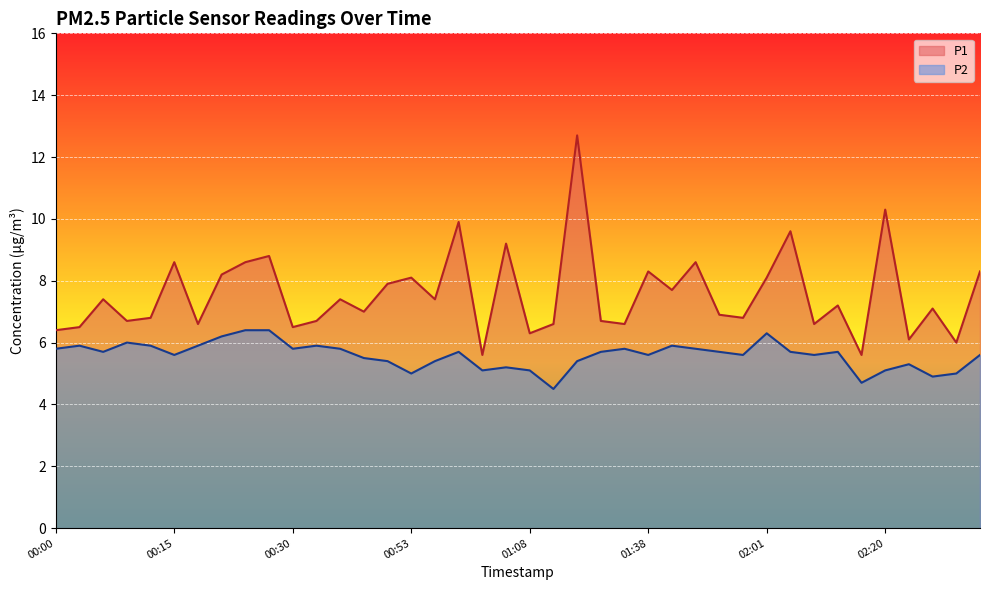

List the labels in order of P2 value, smallest first.

01:11, 02:17, 02:30, 00:53, 02:33, 01:02, 01:08, 02:20, 01:05, 02:23, 00:49, 00:56, 01:14, 00:40, 00:15, 01:38, 01:54, 02:10, 02:40, 00:06, 00:59, 01:21, 01:51, 02:04, 02:14, 00:00, 00:30, 00:37, 01:31, 01:48, 00:03, 00:12, 00:18, 00:33, 01:41, 00:09, 00:21, 02:01, 00:24, 00:27